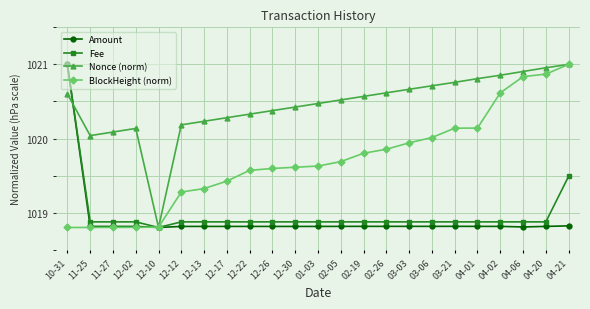

Between 12-17 and 04-02, which series saw the biggest shift?

BlockHeight (norm)